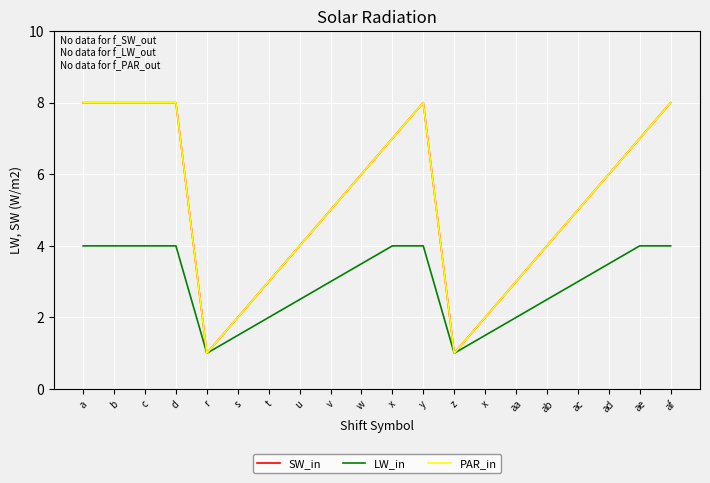

Does the chart have visible grid lines?

Yes